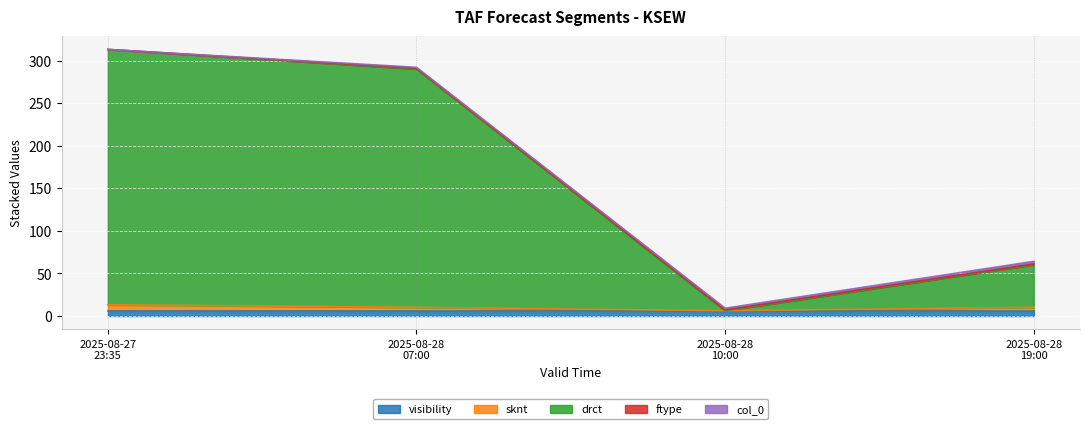

True or false: drct has more than 2 points higher than both neighbors.

False